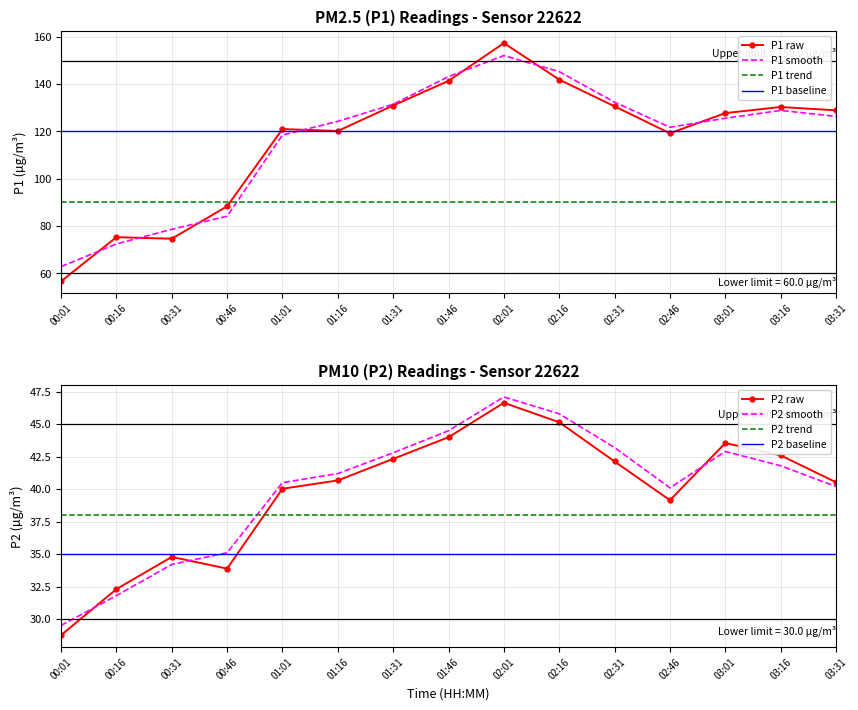

True or false: P2 and P1 intersect in this chart.

False